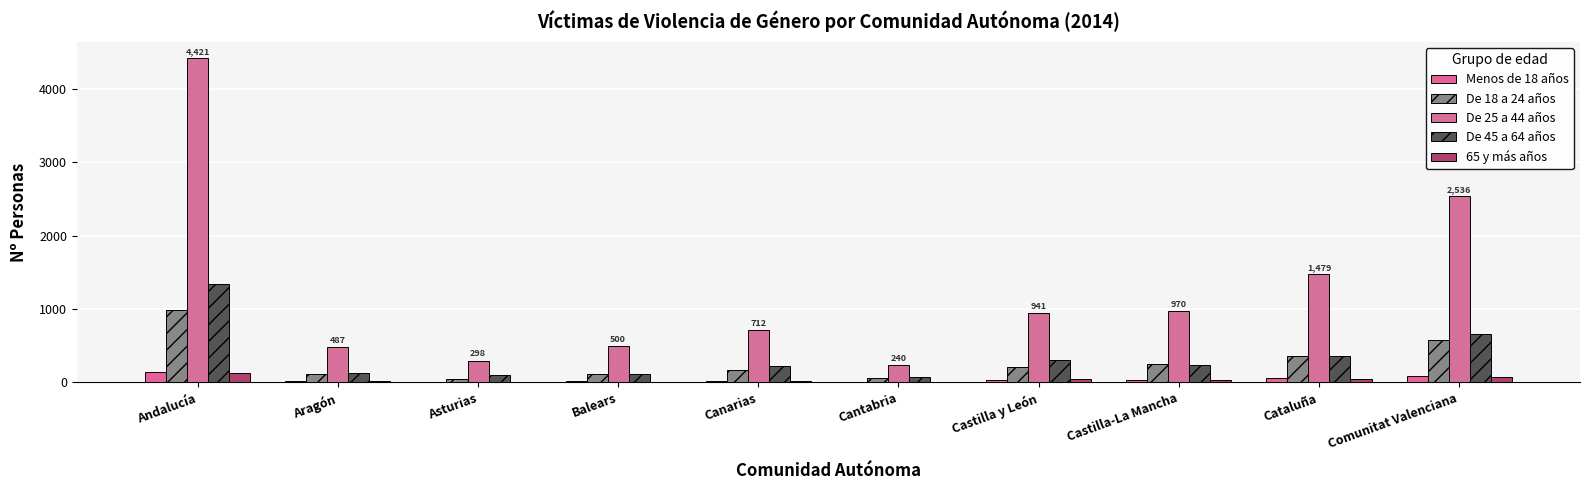

What position from the left is Aragón?

2